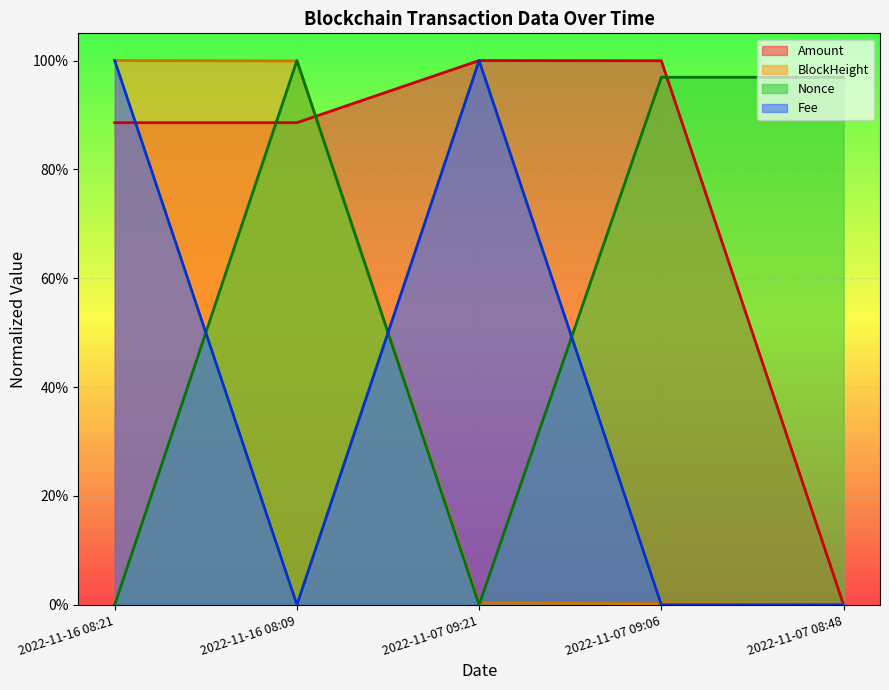

Where is the first local maximum for Fee?

2022-11-07 09:21